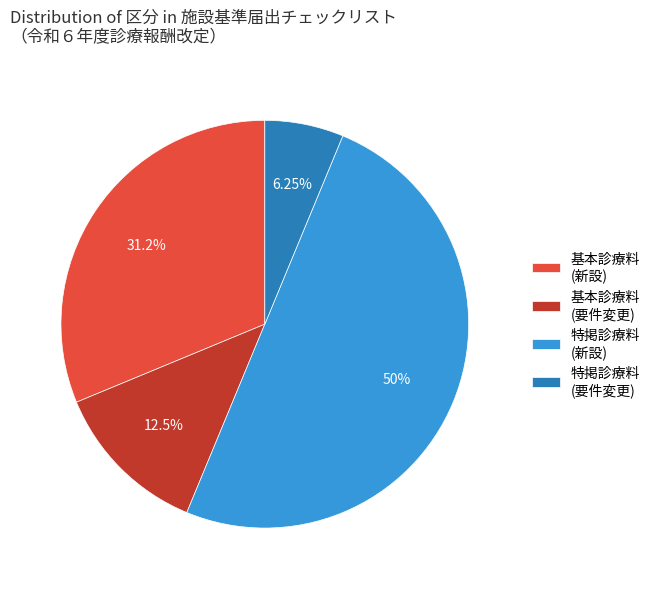

Rank the categories by value from lowest to highest.

特掲診療料 (要件変更), 基本診療料 (要件変更), 基本診療料 (新設), 特掲診療料 (新設)